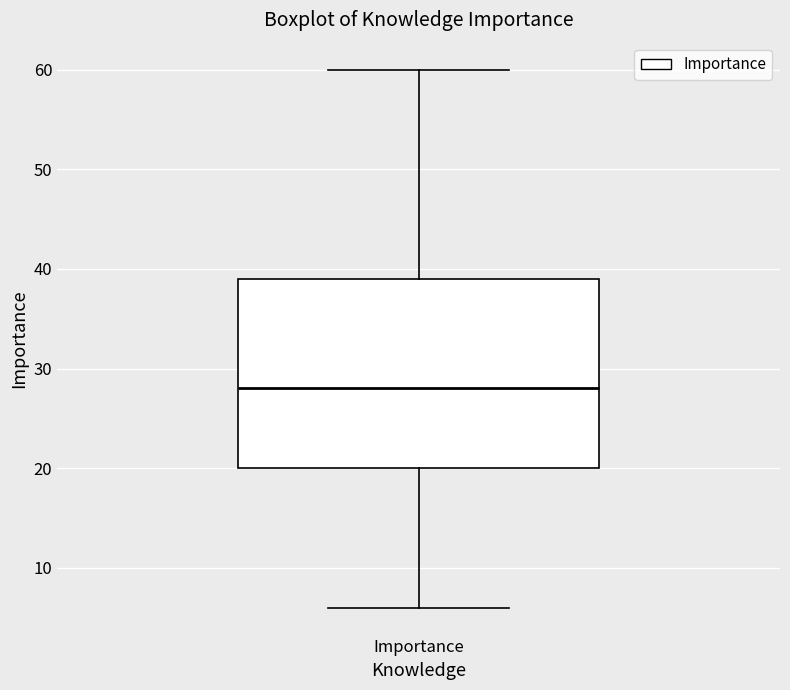

Read this box plot against the y-axis: the position of the median line, the range covered by the box, and the ends of both whiskers. The values are not printed on the chart, so give them approximately, as read against the axis.

median 28, box 20 to 39, whiskers 6 to 60